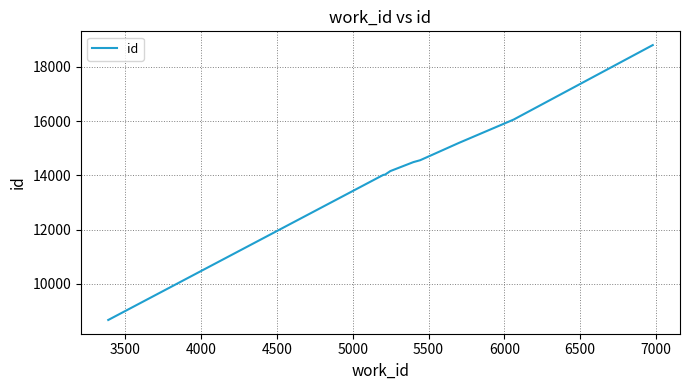

What is the maximum value shown in the chart?

18807